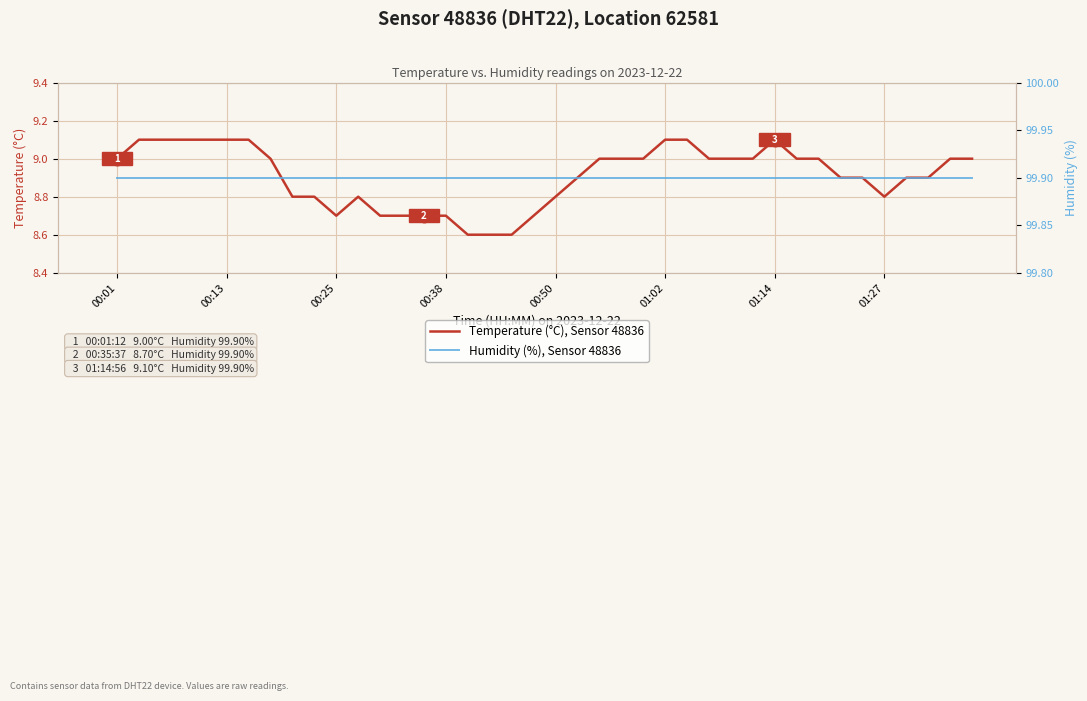

Which series has the largest total across all categories?

Humidity (%), Sensor 48836